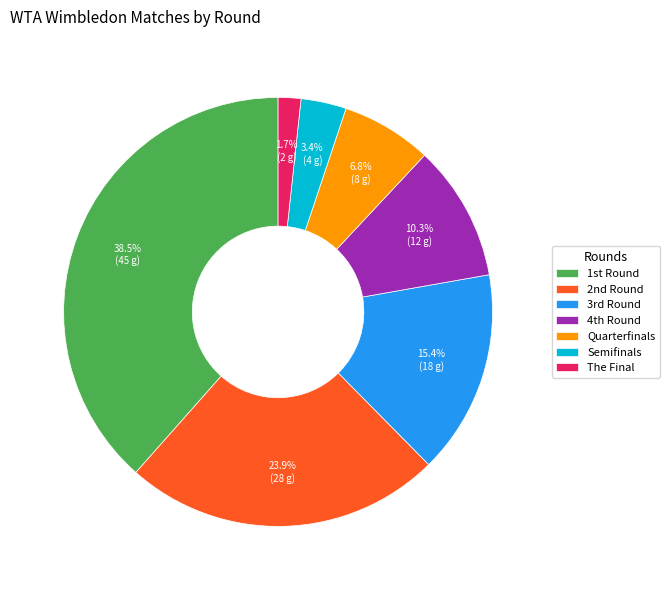

Which slice is the smallest?

The Final